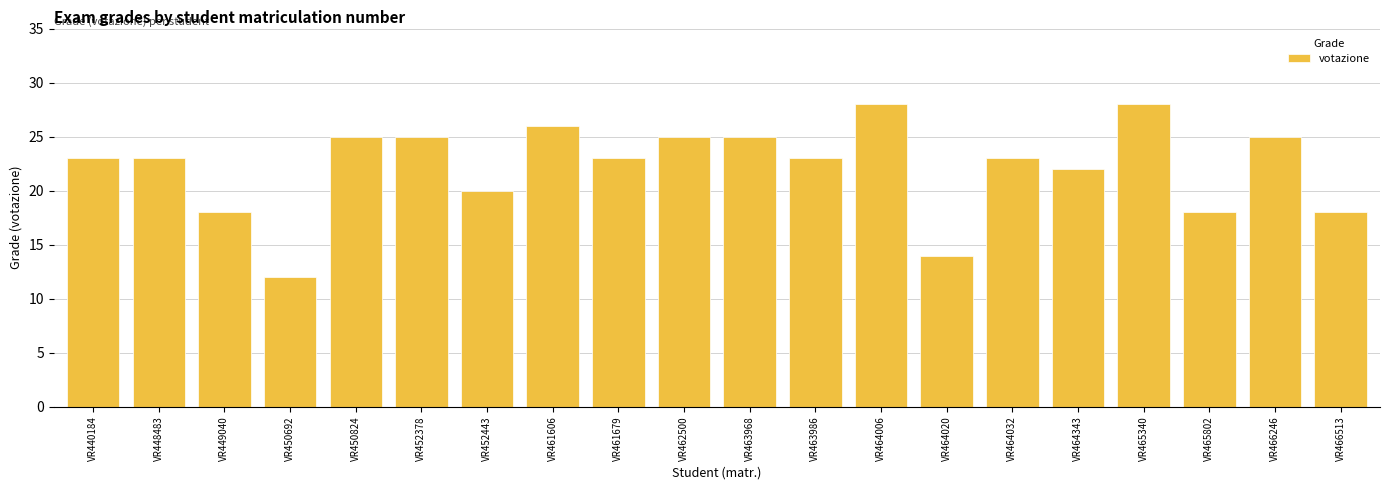

Reading right to left, transcribe all the data shown in this chart.

VR466513=18	VR466246=25	VR465802=18	VR465340=28	VR464343=22	VR464032=23	VR464020=14	VR464006=28	VR463986=23	VR463968=25	VR462500=25	VR461679=23	VR461606=26	VR452443=20	VR452378=25	VR450824=25	VR450692=12	VR449040=18	VR448483=23	VR440184=23